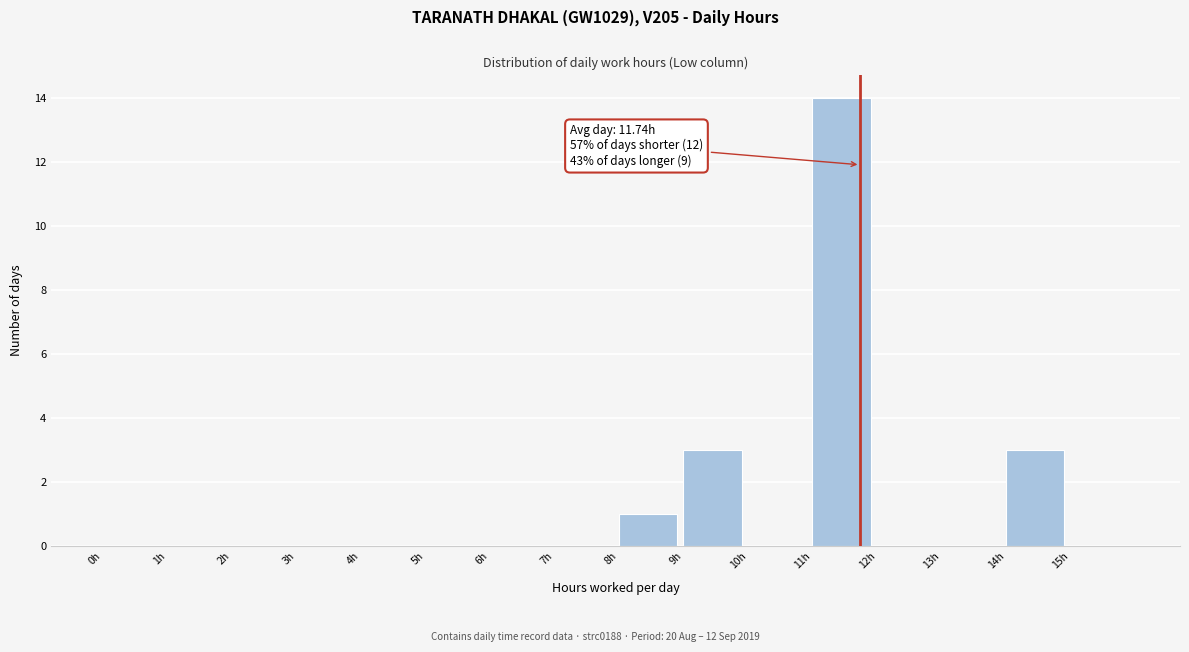

Over which range of the x-axis is the bar tallest?

11 to 12